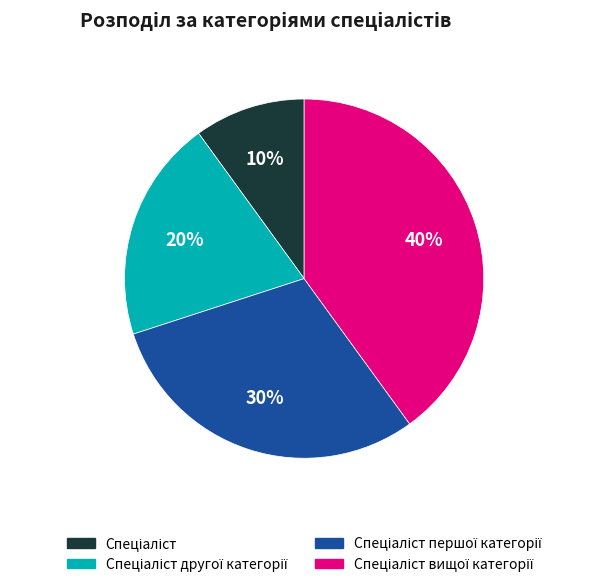

How many segments does this pie chart have?

4